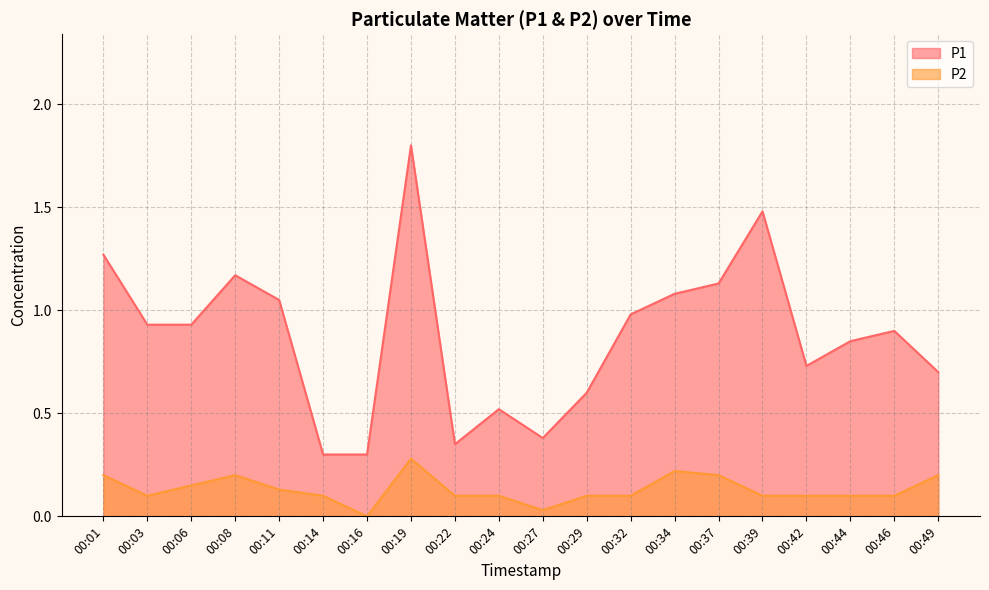

What is the difference between the maximum and minimum values in the P1 series?

1.5